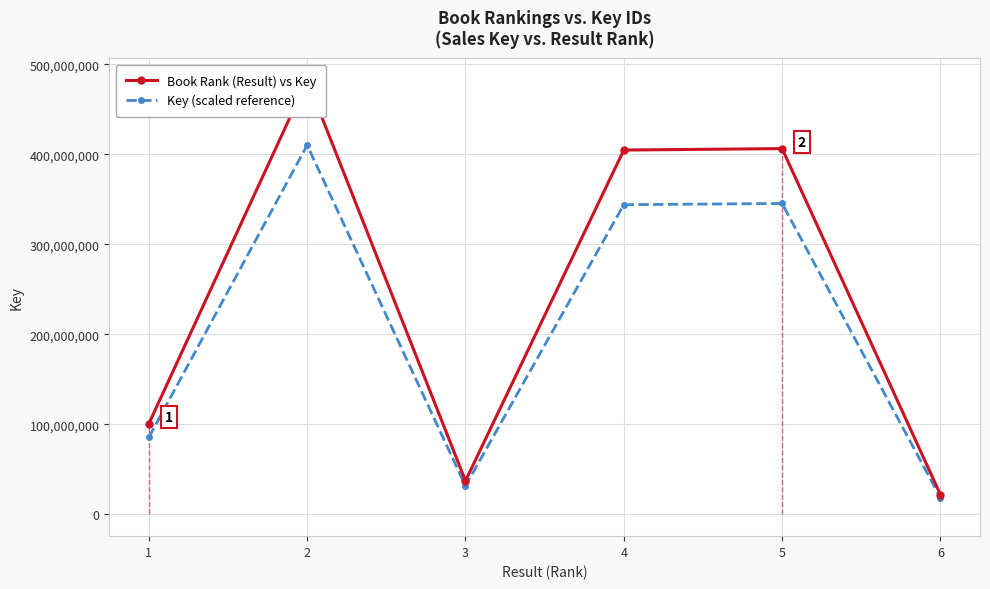

List the series in order of their peak value, highest first.

Book Rank (Result) vs Key, Key (scaled reference)